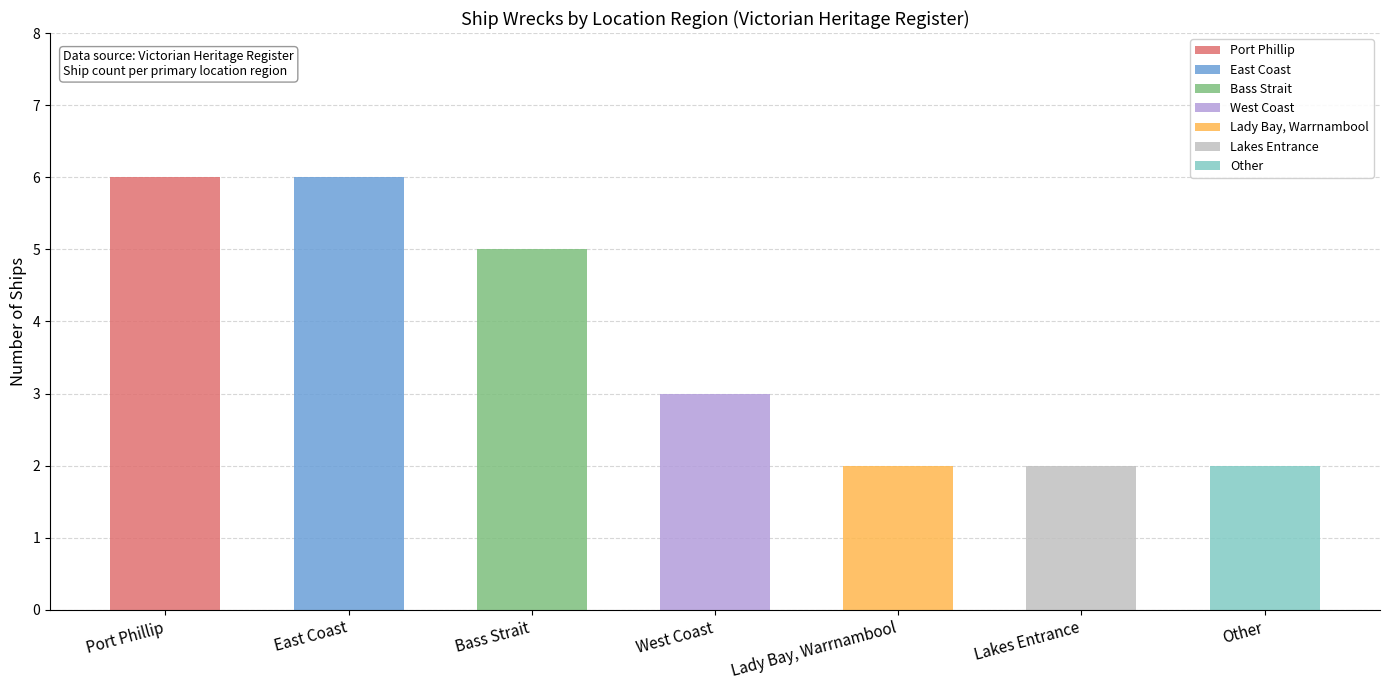

What is the average value?

4